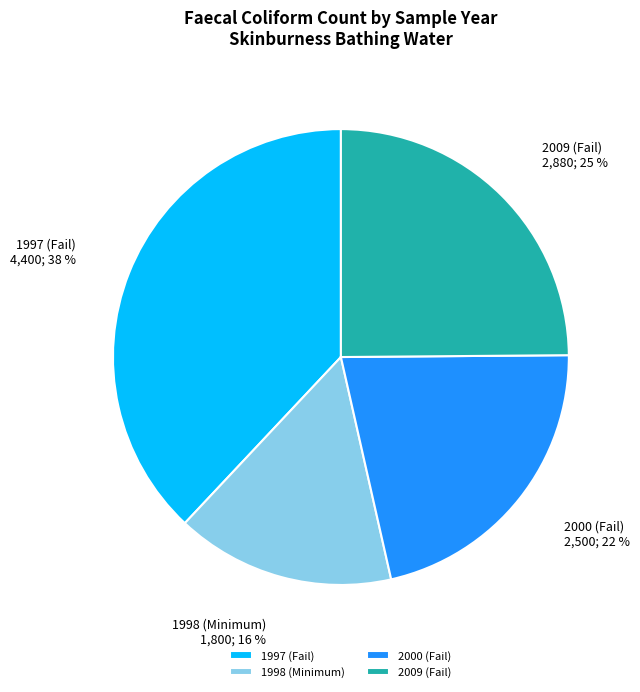

Between 1997 (Fail) and 2000 (Fail), which is larger?

1997 (Fail)